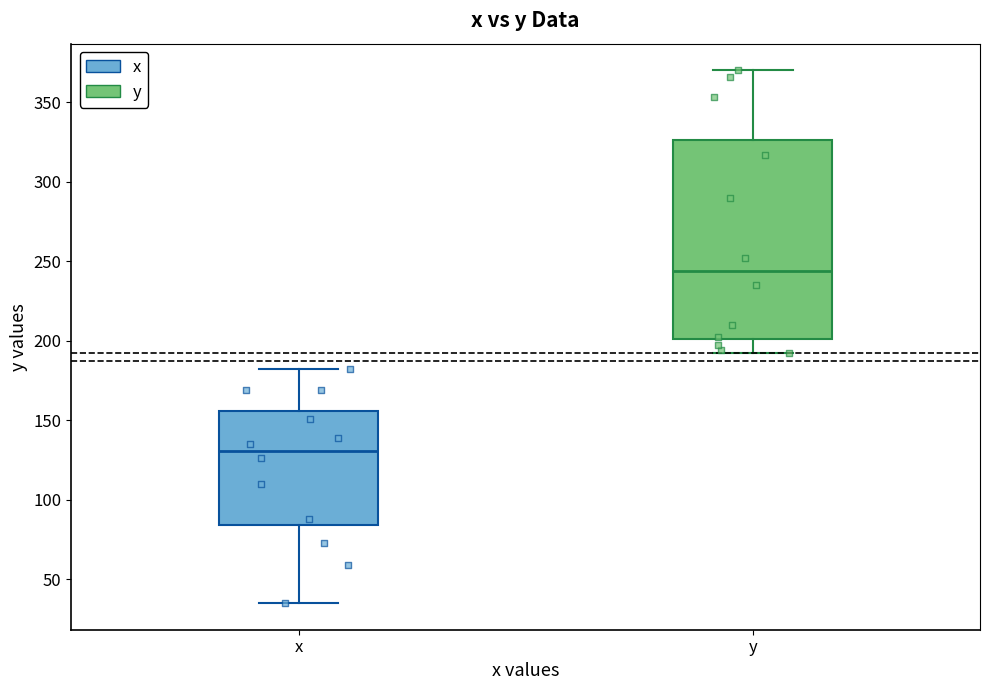

Where does the median line of the box for y sit on the y-axis? The values are not printed on the chart, so give them approximately, as read against the axis.

245